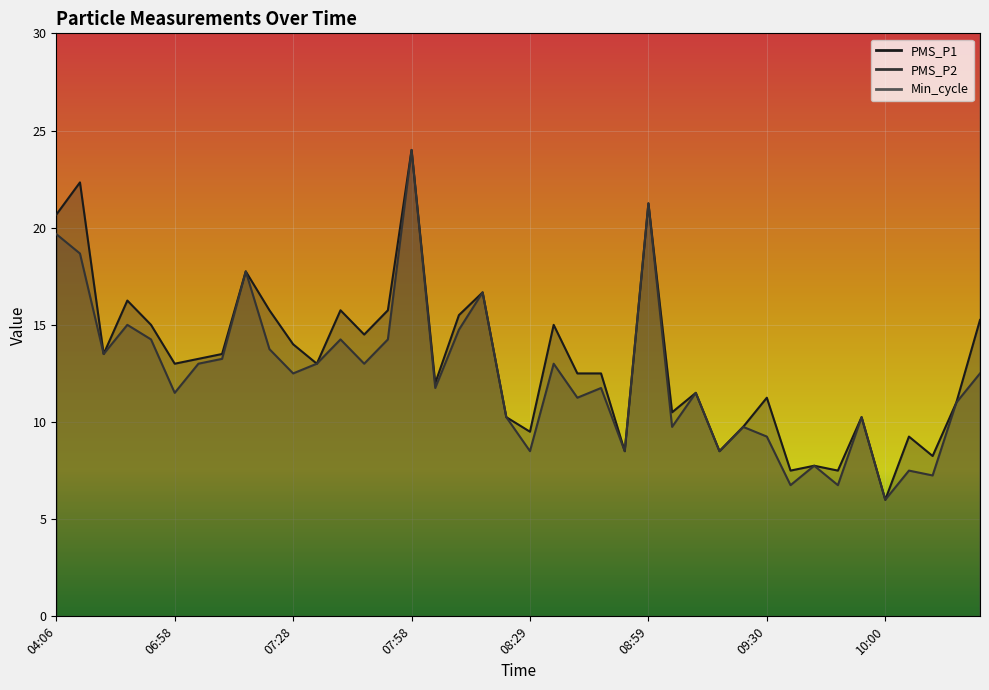

True or false: PMS_P1 and PMS_P2 intersect in this chart.

False